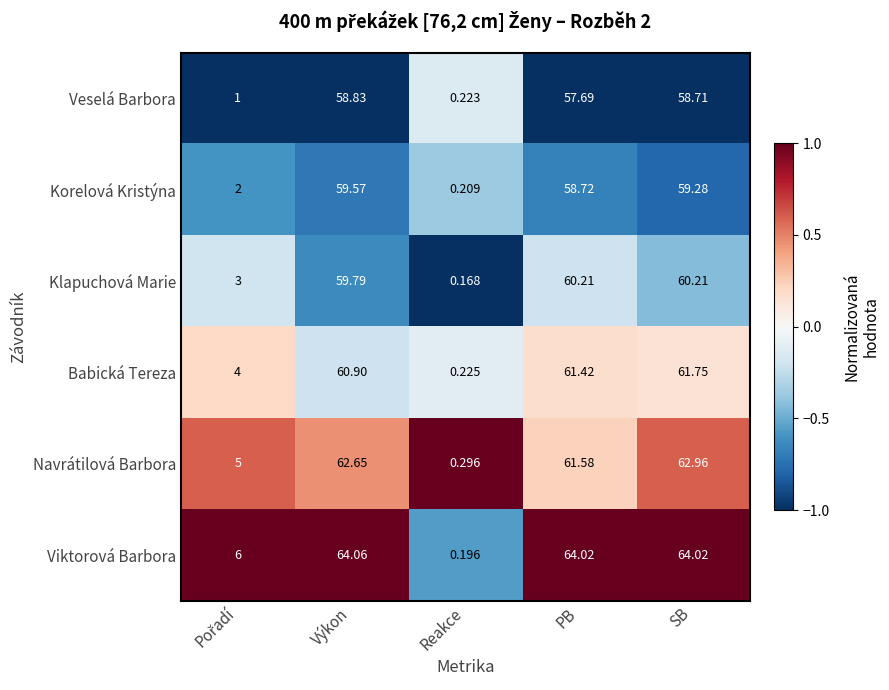

Rank the series at PB from highest to lowest value.

Viktorová Barbora, Navrátilová Barbora, Babická Tereza, Klapuchová Marie, Korelová Kristýna, Veselá Barbora